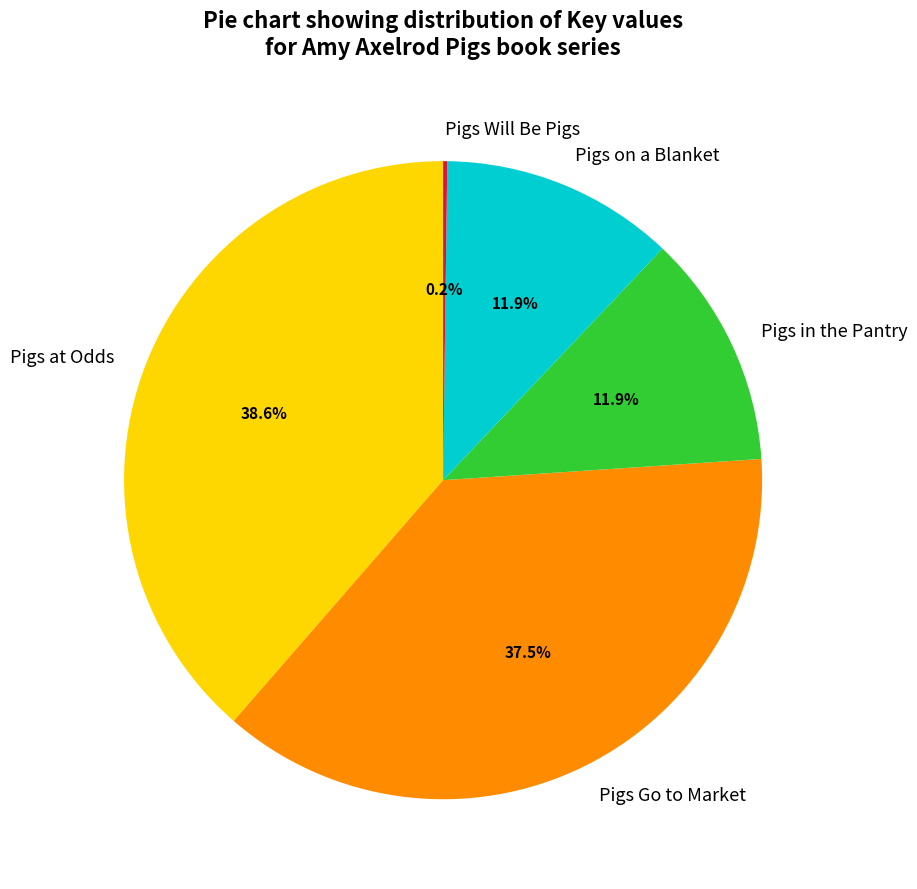

Which category has the biggest portion of the pie?

Pigs at Odds